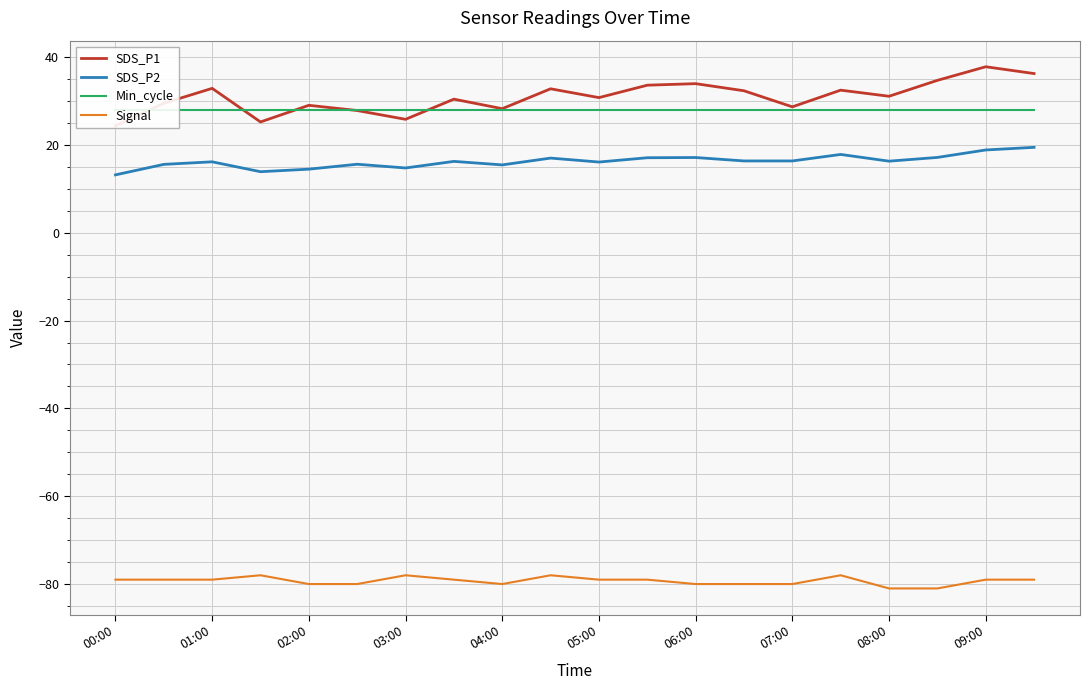

What is the maximum value shown in the chart?

37.8